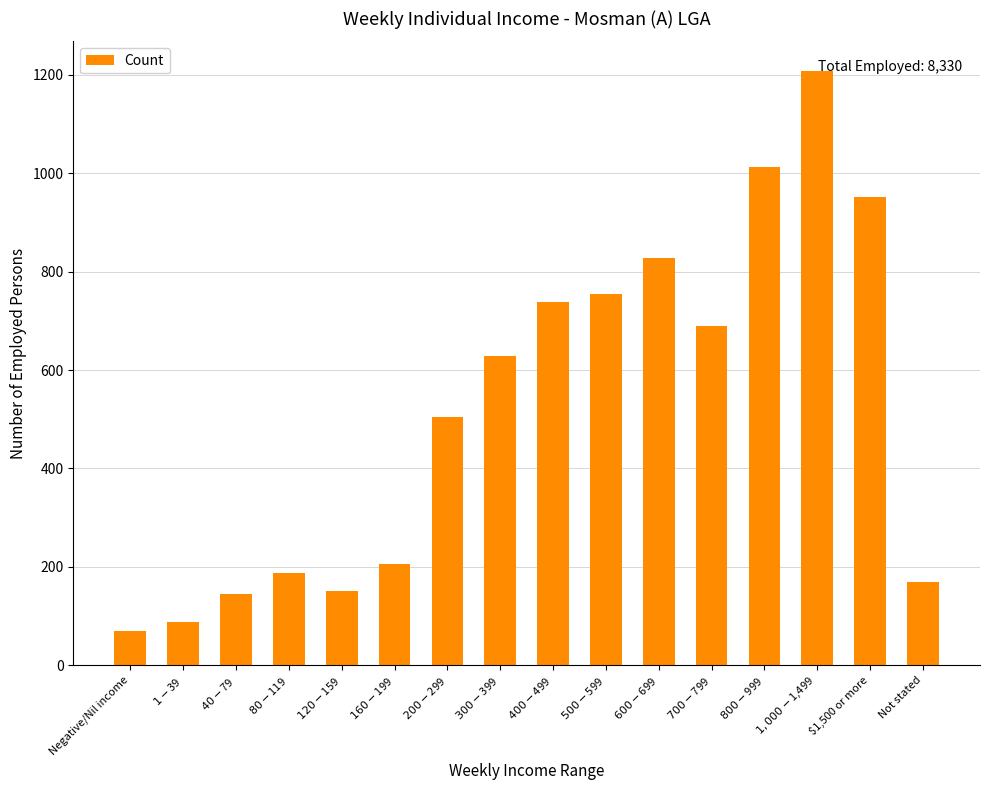

What is the change in value from $1-$39 to $500-$599?

+666